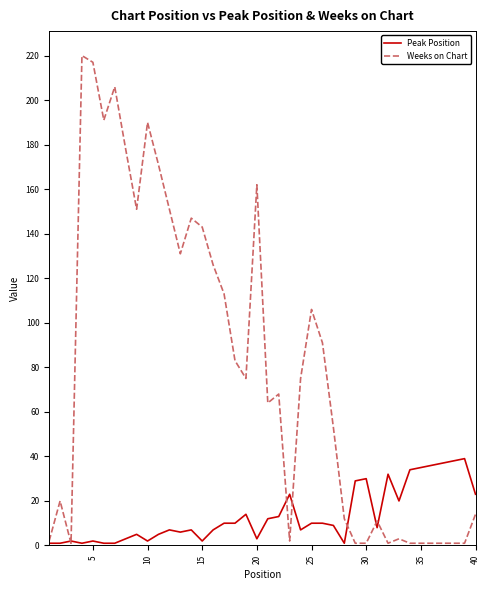

What is the maximum value for Peak Position?

39